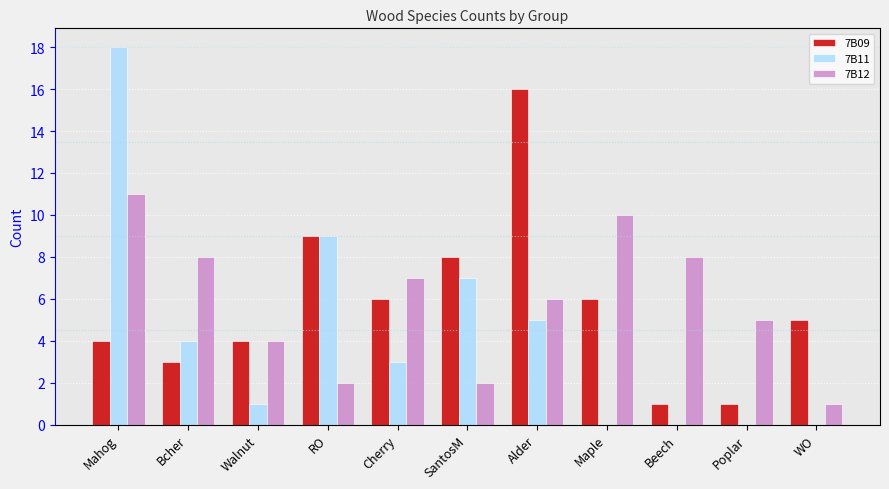

Is the value of 7B09 at Walnut greater than the value of 7B12 at RO?

Yes